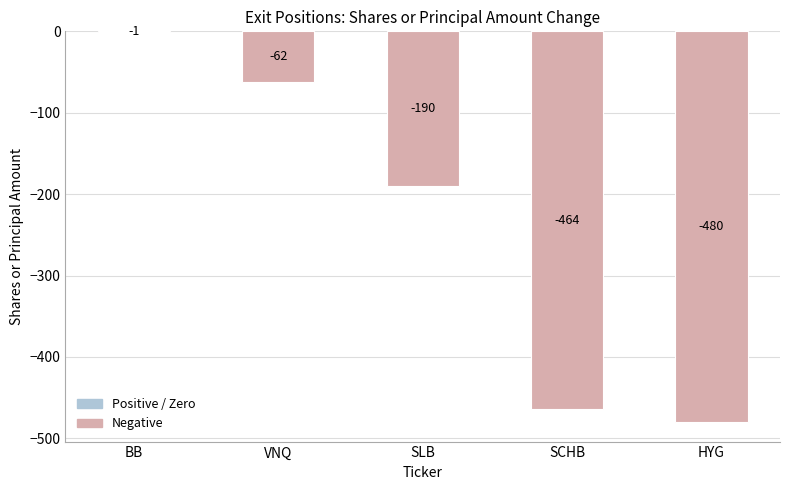

How many data points are above -190?

2